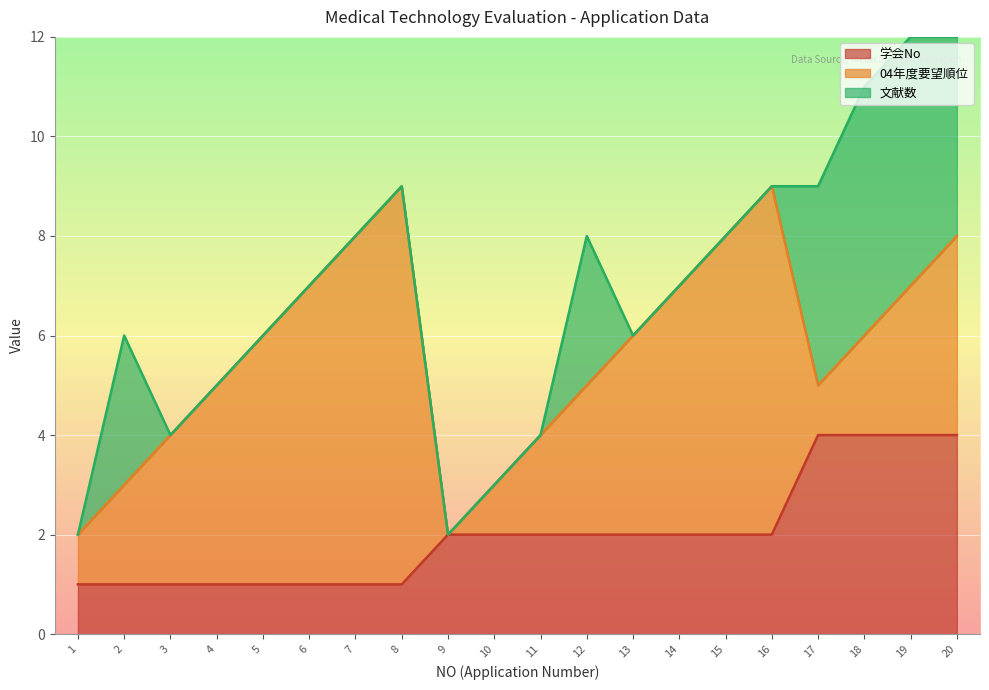

Which has a higher value, 12 or 19?

19